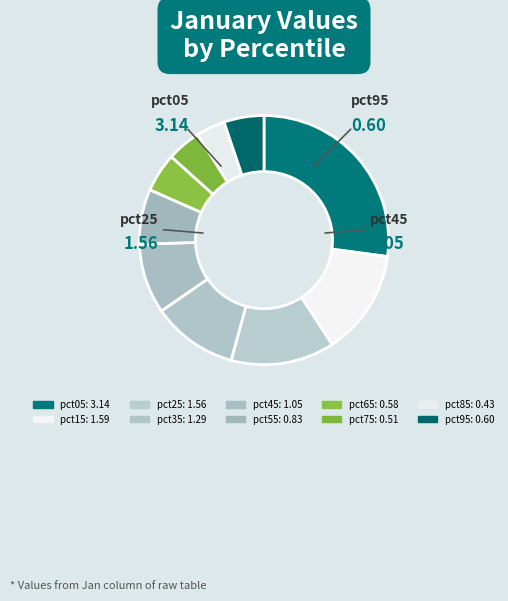

How many segments does this pie chart have?

10